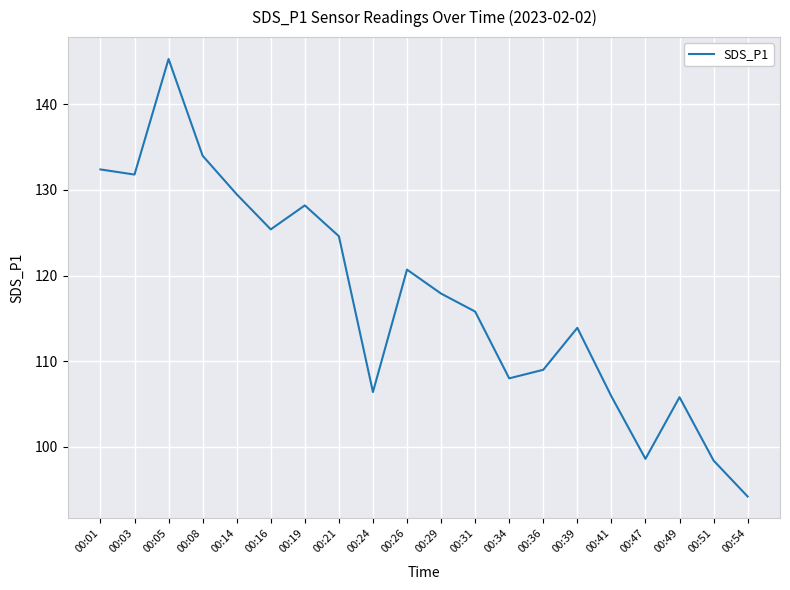

How many series are shown in this chart?

1